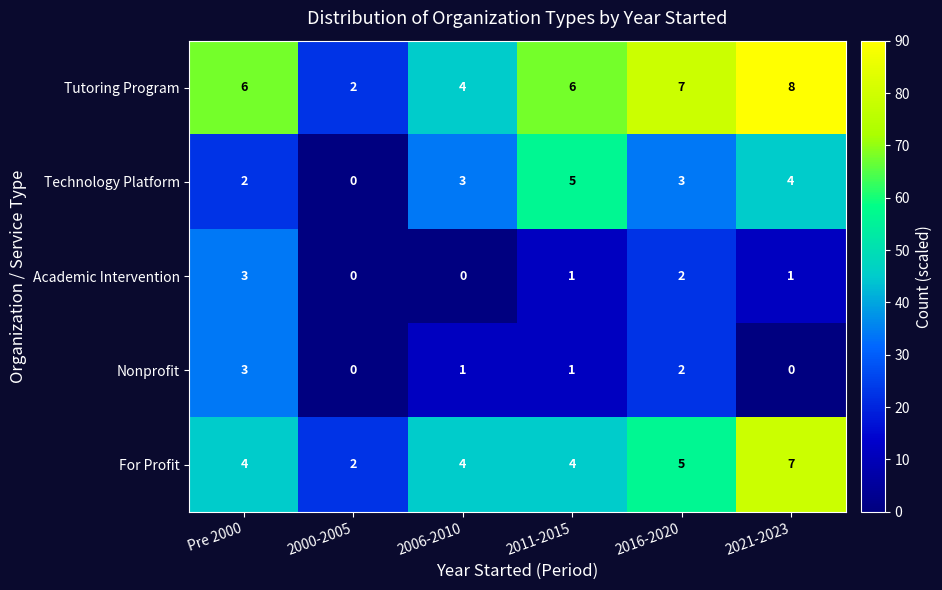

Reading left to right, transcribe all the data shown in this chart.

Tutoring Program: Pre 2000=6	2000-2005=2	2006-2010=4	2011-2015=6	2016-2020=7	2021-2023=8
Technology Platform: Pre 2000=2	2000-2005=0	2006-2010=3	2011-2015=5	2016-2020=3	2021-2023=4
Academic Intervention: Pre 2000=3	2000-2005=0	2006-2010=0	2011-2015=1	2016-2020=2	2021-2023=1
Nonprofit: Pre 2000=3	2000-2005=0	2006-2010=1	2011-2015=1	2016-2020=2	2021-2023=0
For Profit: Pre 2000=4	2000-2005=2	2006-2010=4	2011-2015=4	2016-2020=5	2021-2023=7